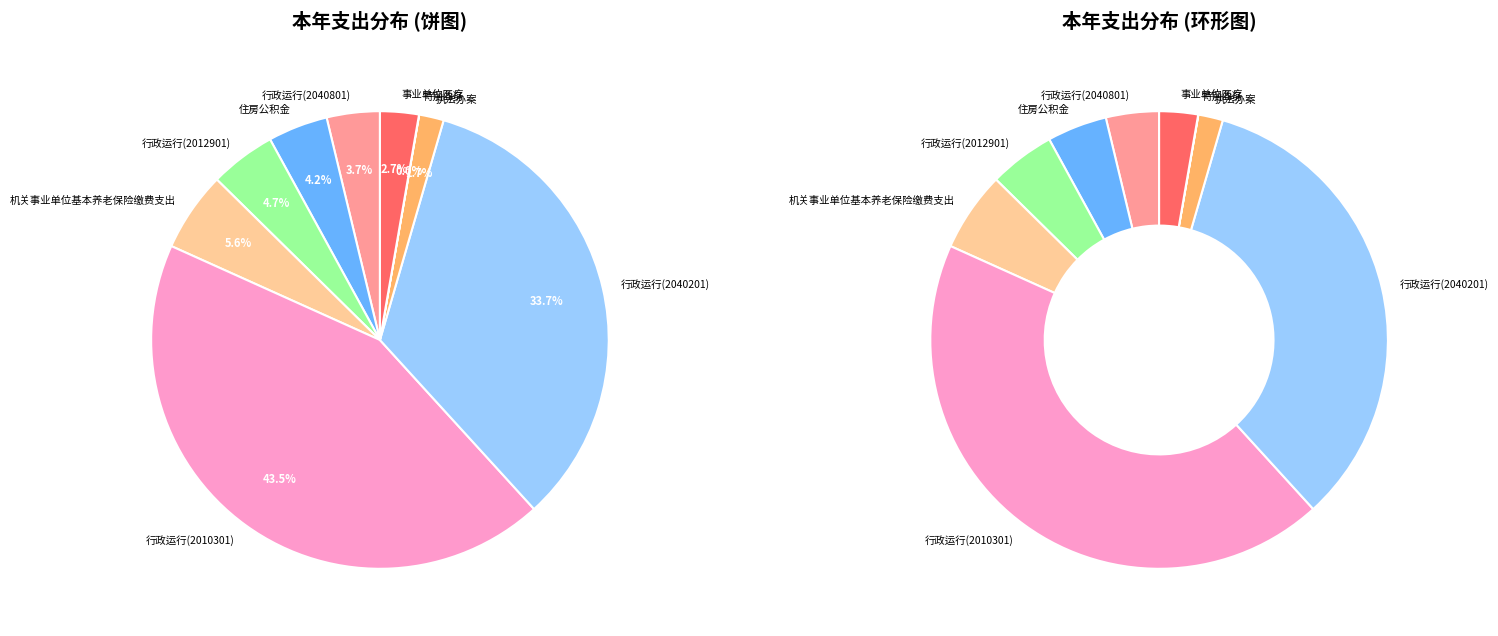

Does 行政运行(2040801) represent more than half of the total?

No